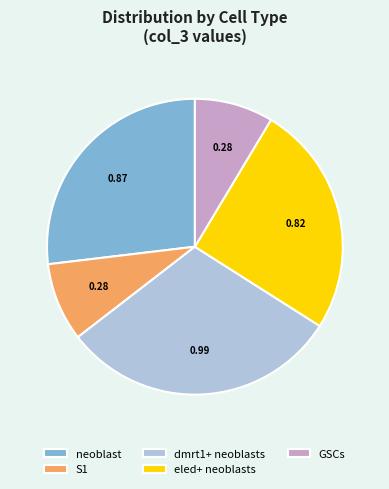

Count the number of slices in the pie.

5